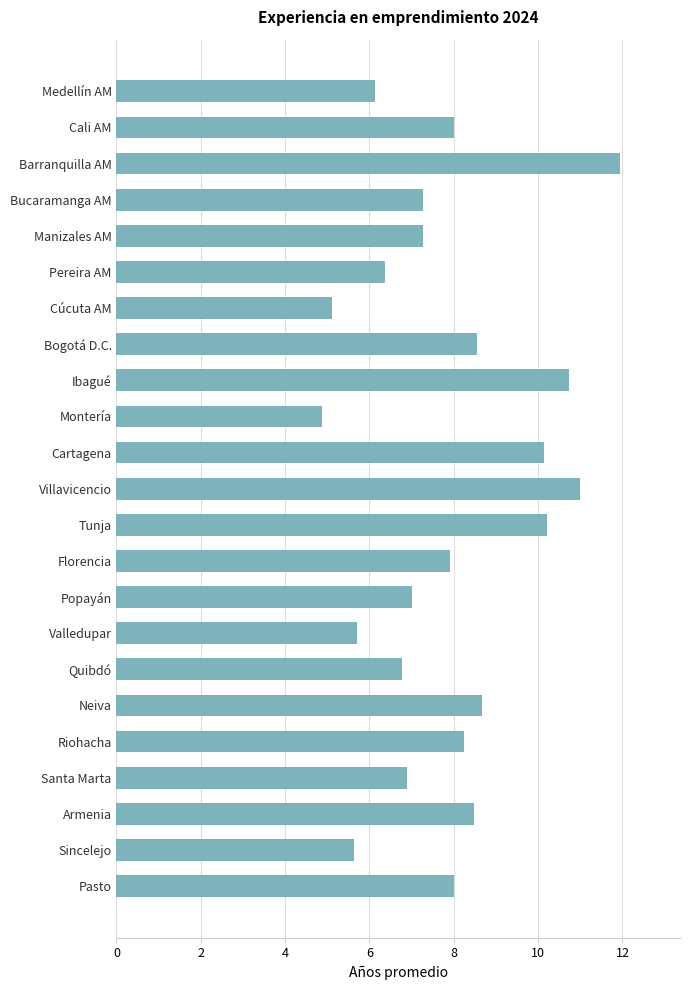

How many distinct data groups are displayed?

1